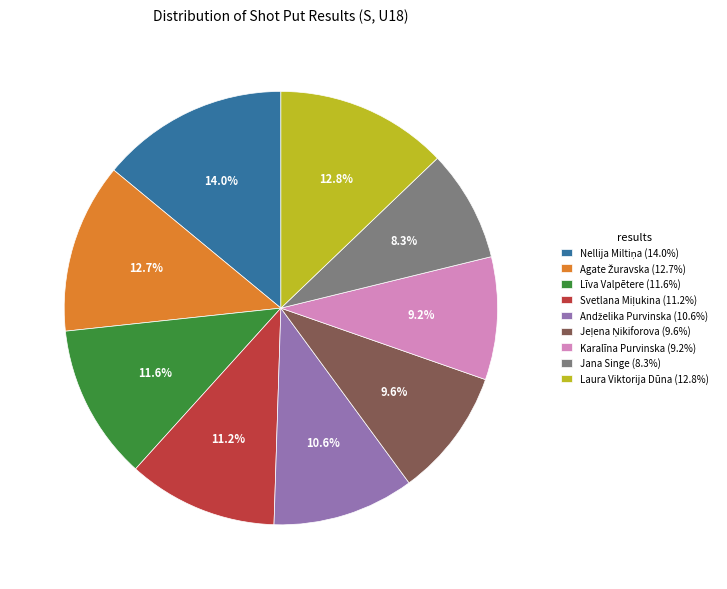

Is Līva Valpētere (11.6%) the majority of the pie?

No